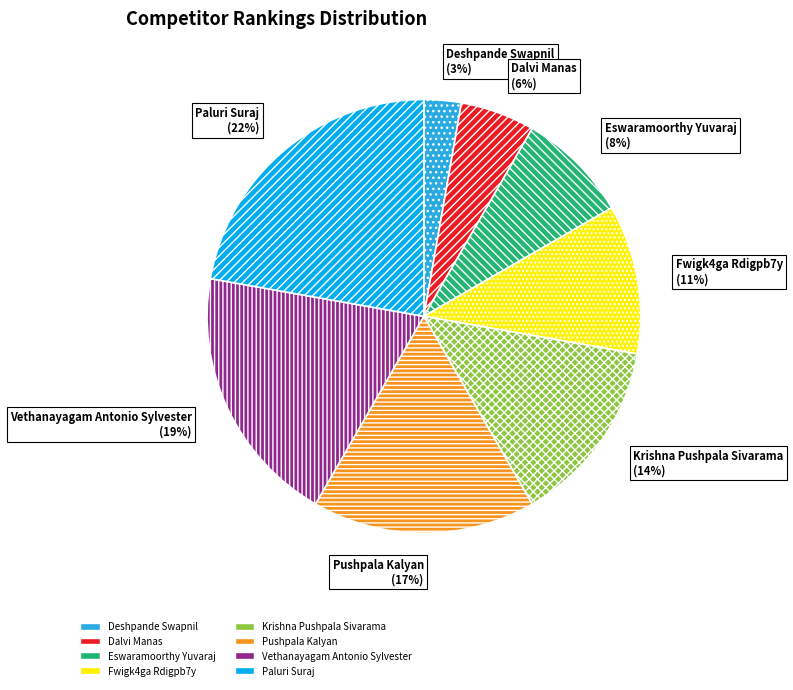

Which slice is the smallest?

Deshpande Swapnil